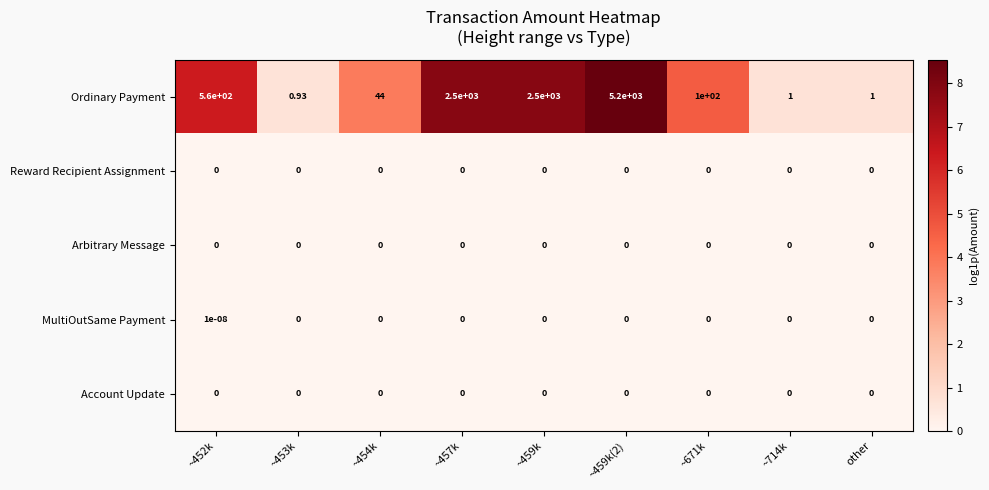

Count the number of categories in the chart.

9